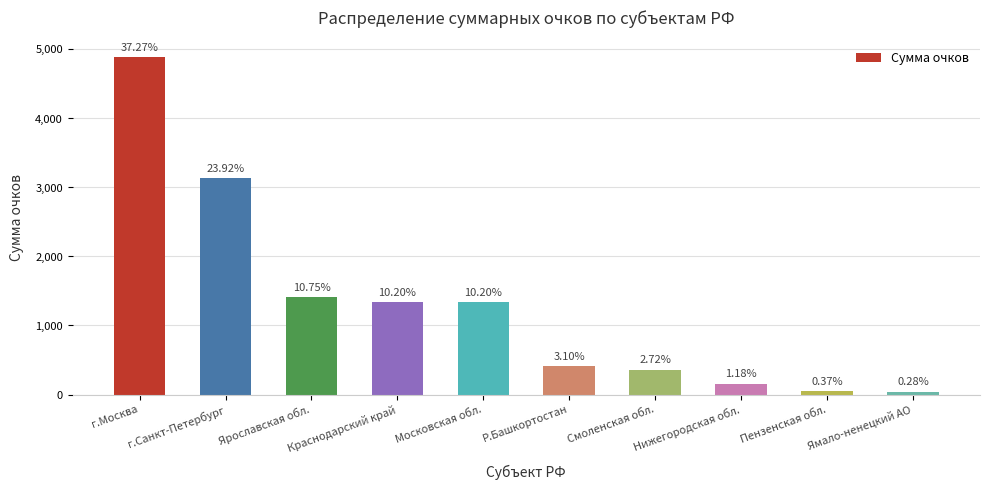

How many bars are there in total?

10